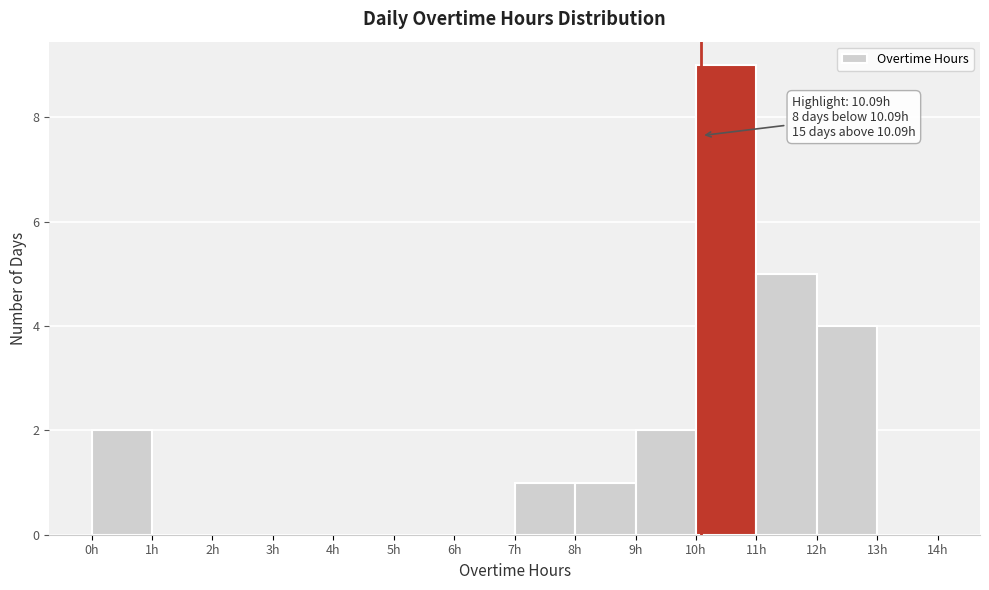

Which range on the x-axis has the tallest bar?

10 to 11